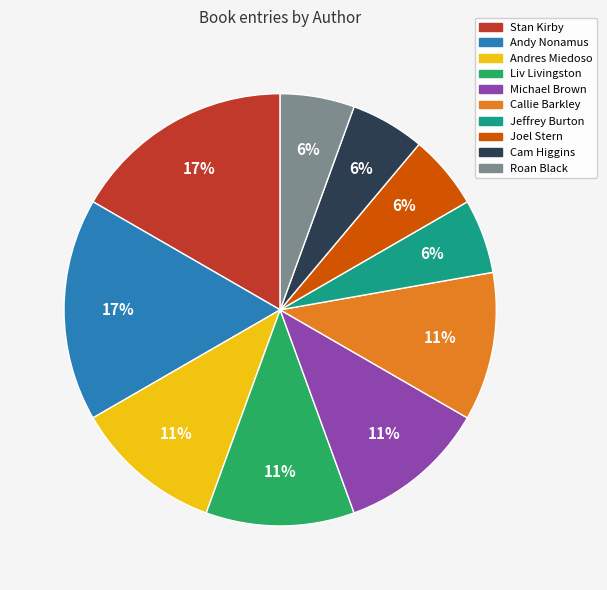

How many segments does this pie chart have?

10